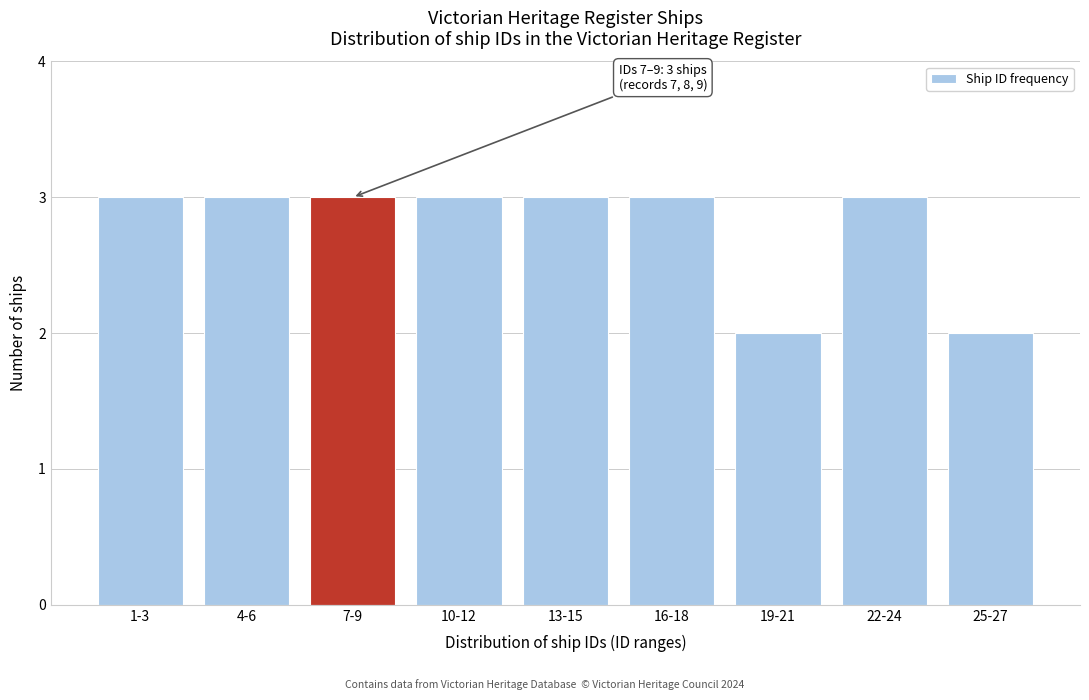

Reading left to right, list all the values displayed in this chart.

1-3=3	4-6=3	7-9=3	10-12=3	13-15=3	16-18=3	19-21=2	22-24=3	25-27=2